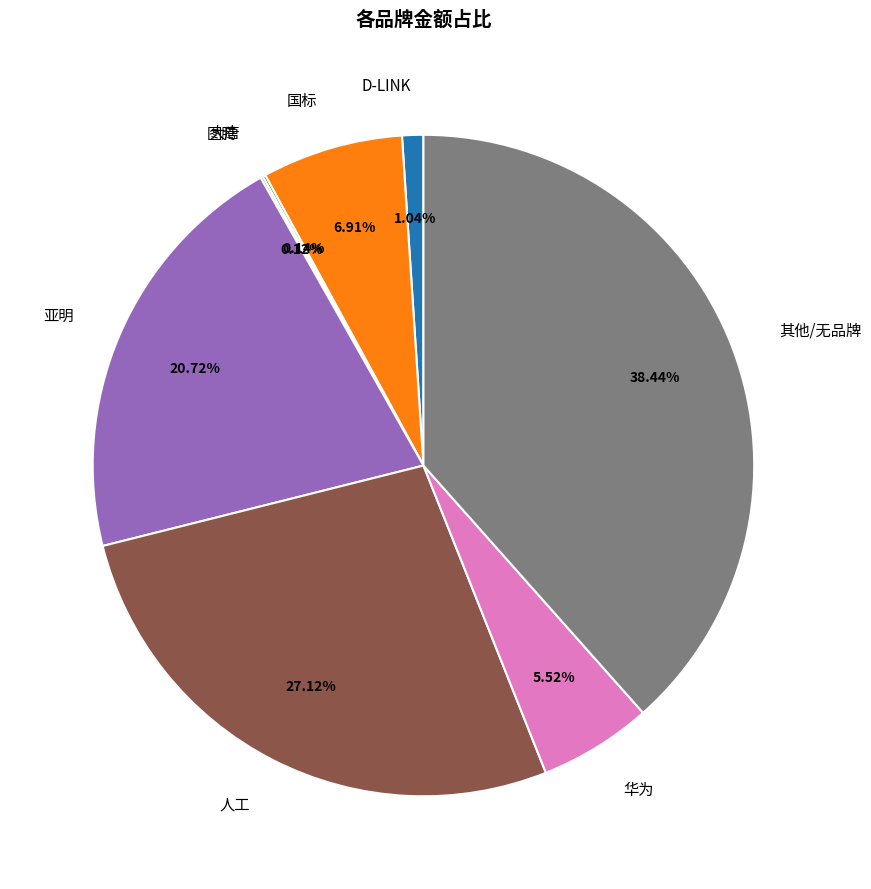

What portion of the pie excludes 国标?

93.1%